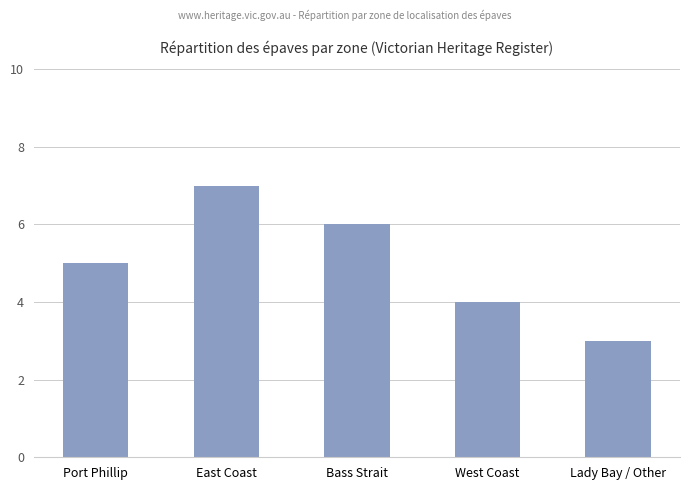

Approximately how many times larger is the value at Lady Bay / Other compared to Port Phillip?

0.6